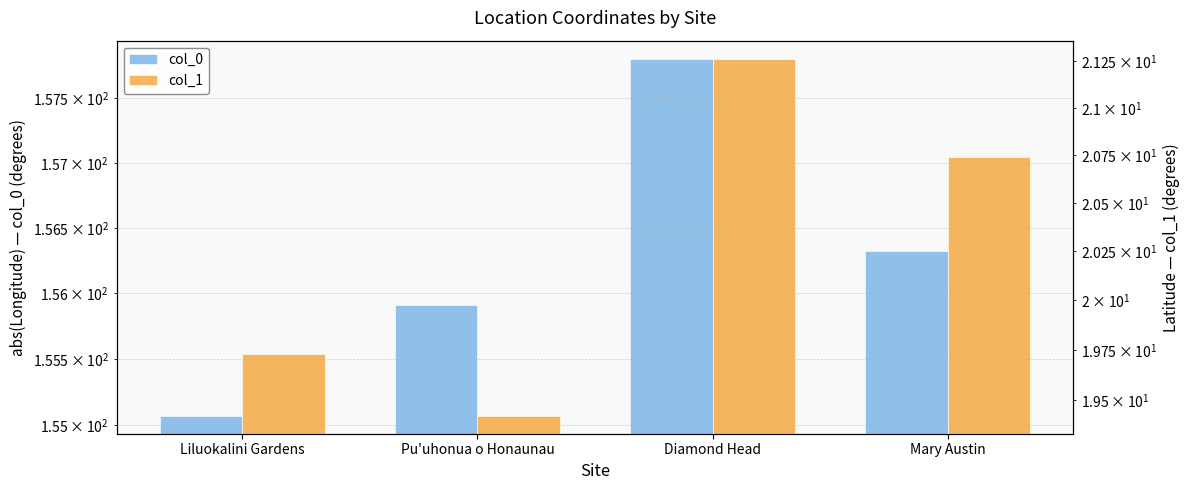

Rank the series at Liluokalini Gardens from highest to lowest value.

col_0, col_1